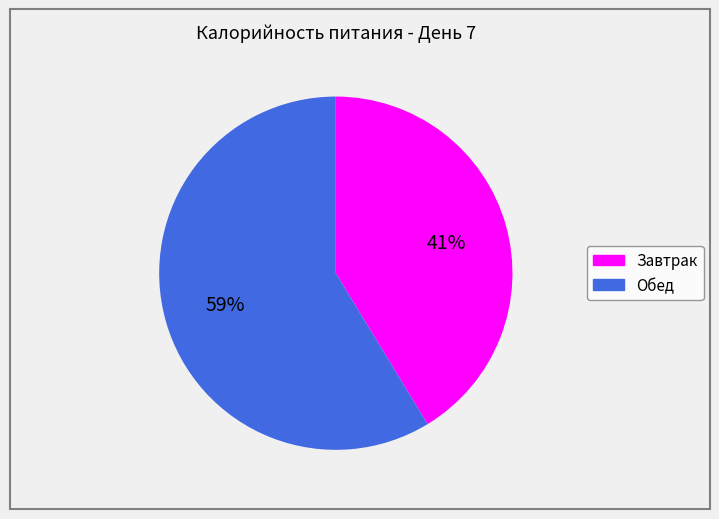

True or false: Обед accounts for 59% of the total.

True